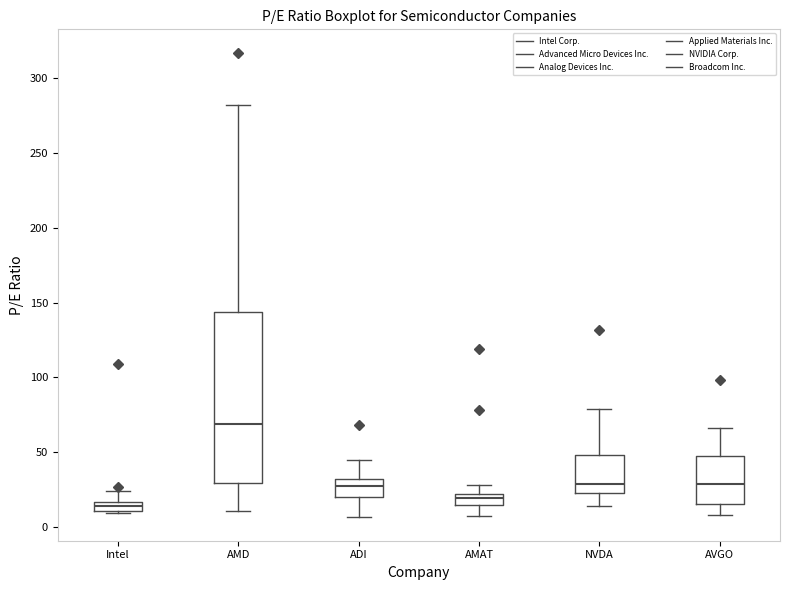

Which box is the tallest, from its lower edge to its upper edge?

AMD